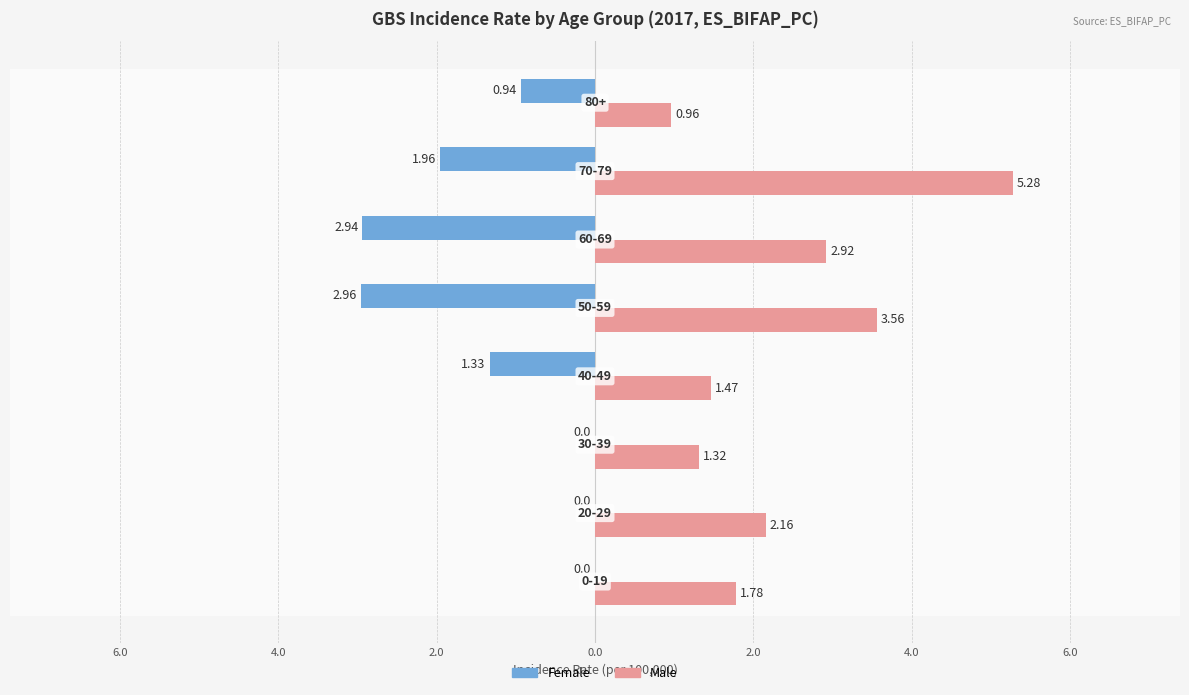

List the series in order of their overall mean, highest first.

Male, Female